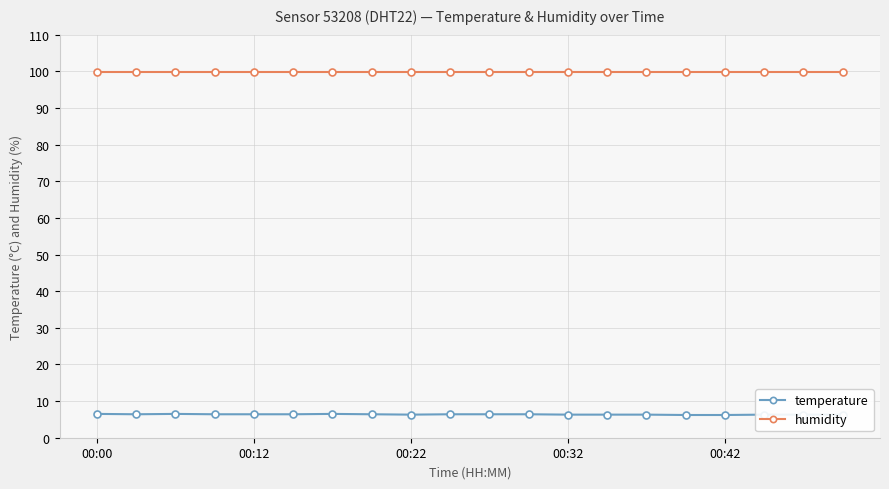

List the series in order of their overall mean, highest first.

humidity, temperature